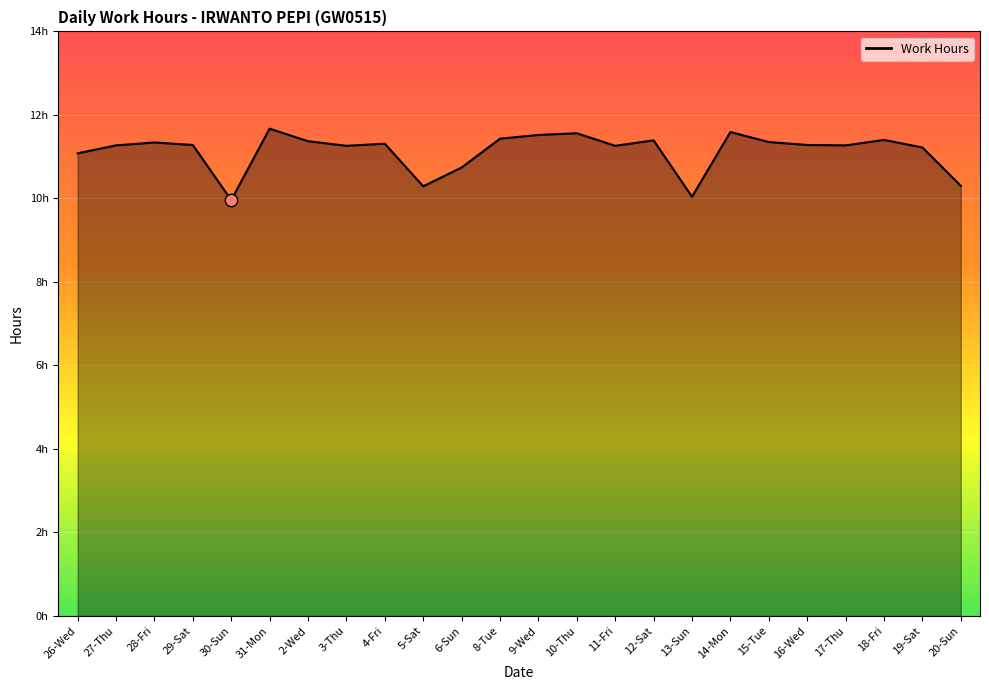

Does the chart have visible grid lines?

Yes